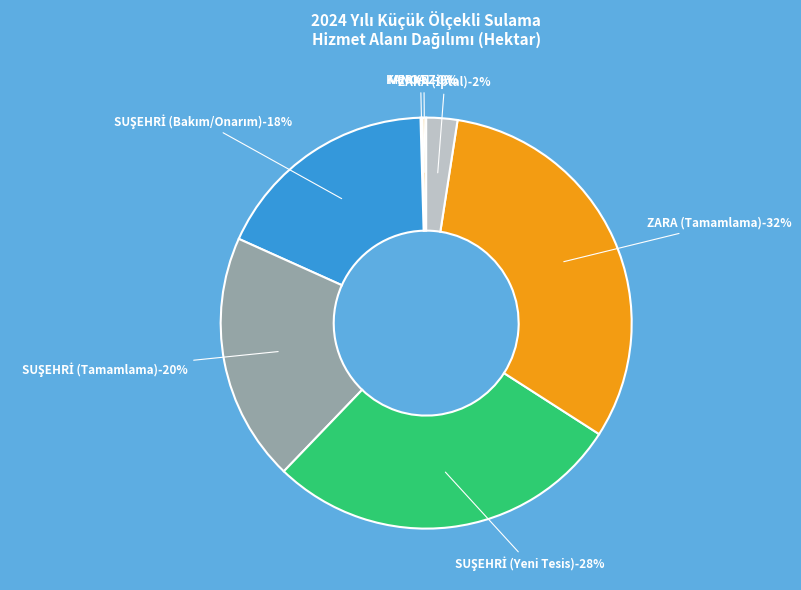

Which category has the smallest portion of the pie?

Kurugöl